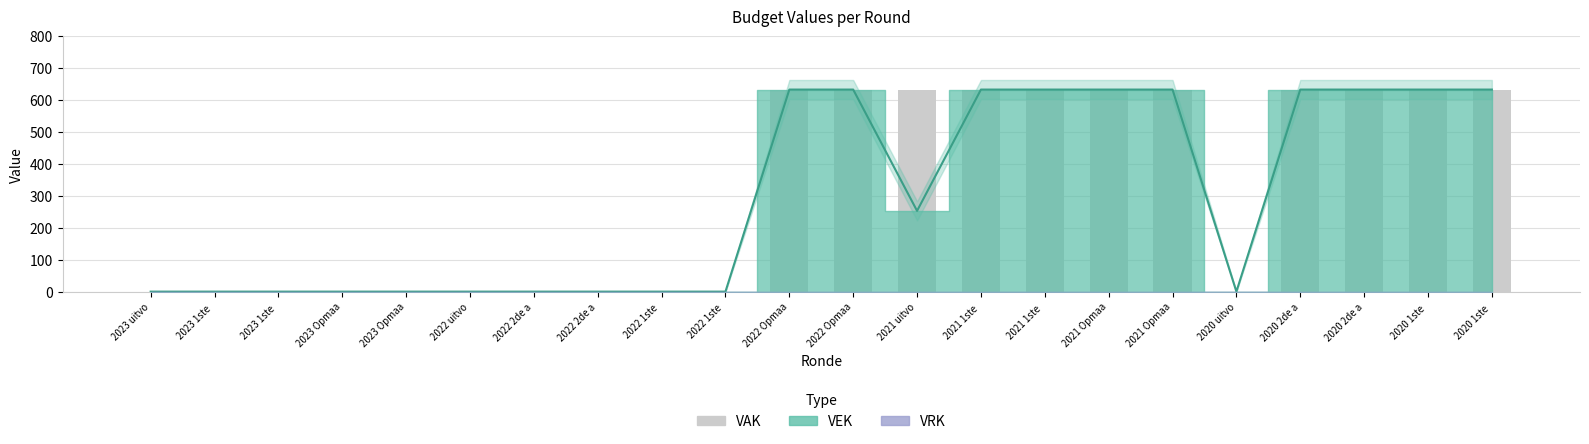

Which label corresponds to the smallest value in the chart?

2023 uitvo